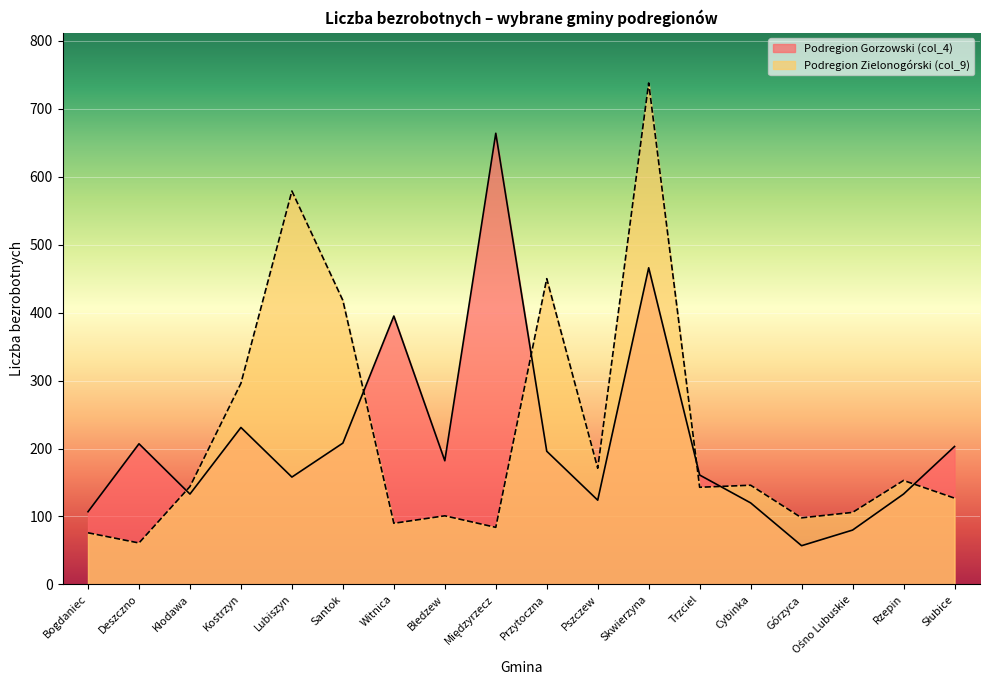

How many interior local peaks does the Podregion Zielonogórski (col_9) series have?

6